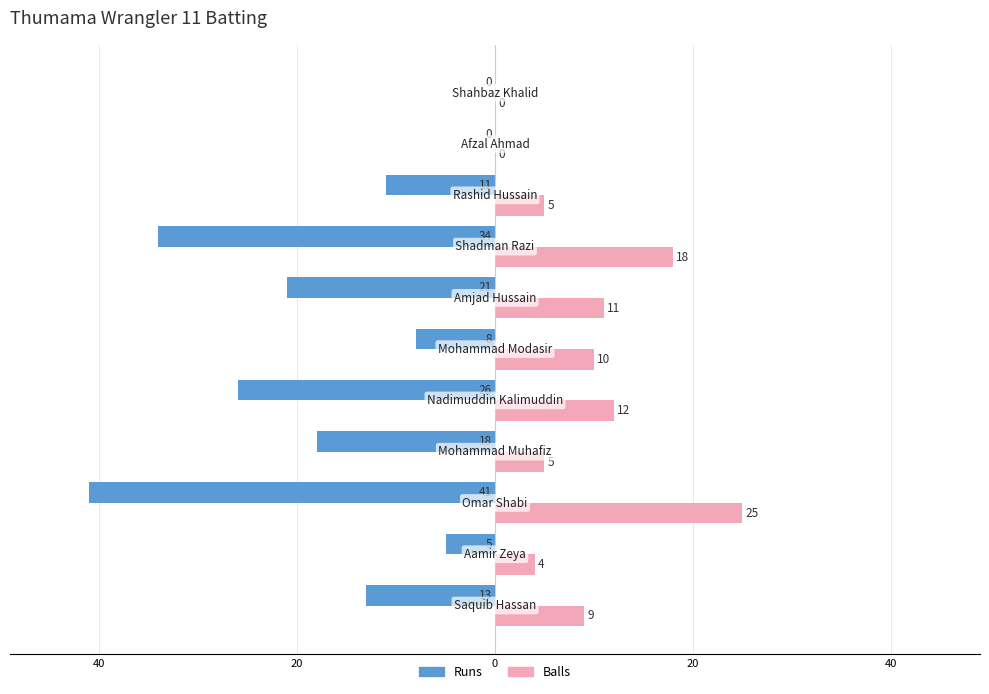

What are all the series names shown in the legend?

Runs, Balls